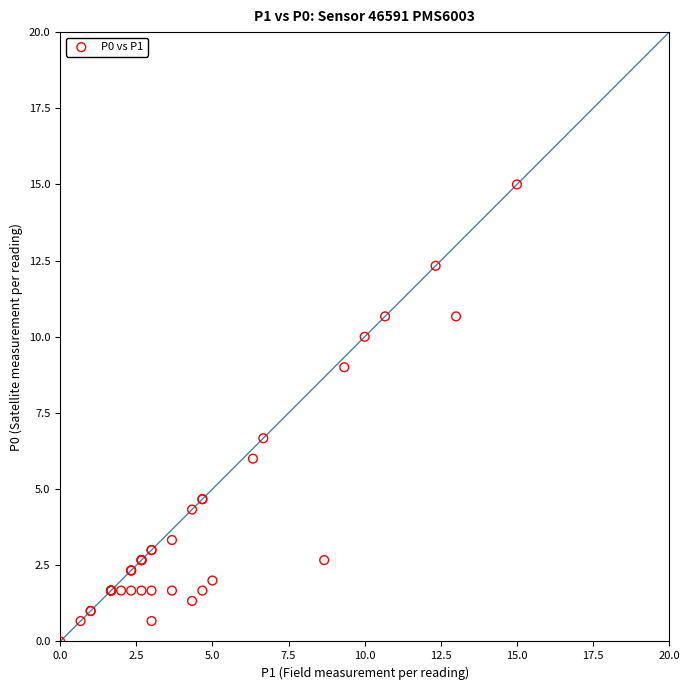

What Y value in the scatter plot is closest to 7?

6.7